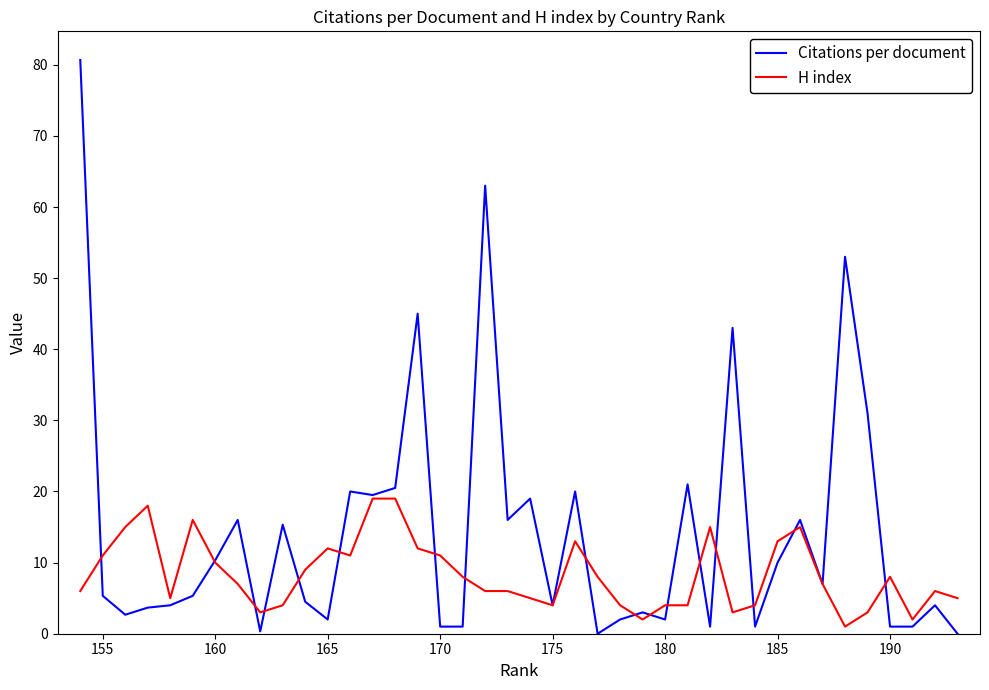

What is the difference between the second highest and second lowest values in the Citations per document series?

63.0